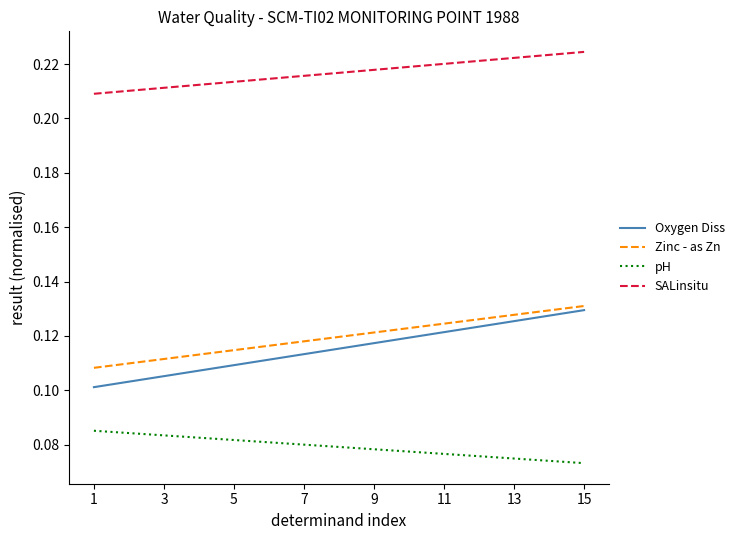

Which series has the largest total across all categories?

SALinsitu